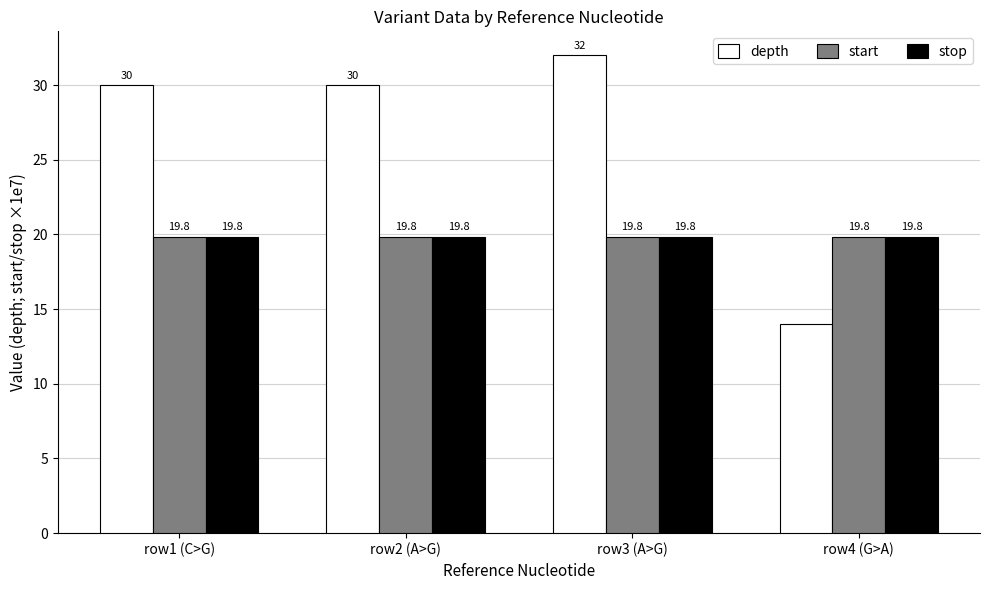

What is the maximum value for stop?

19.8